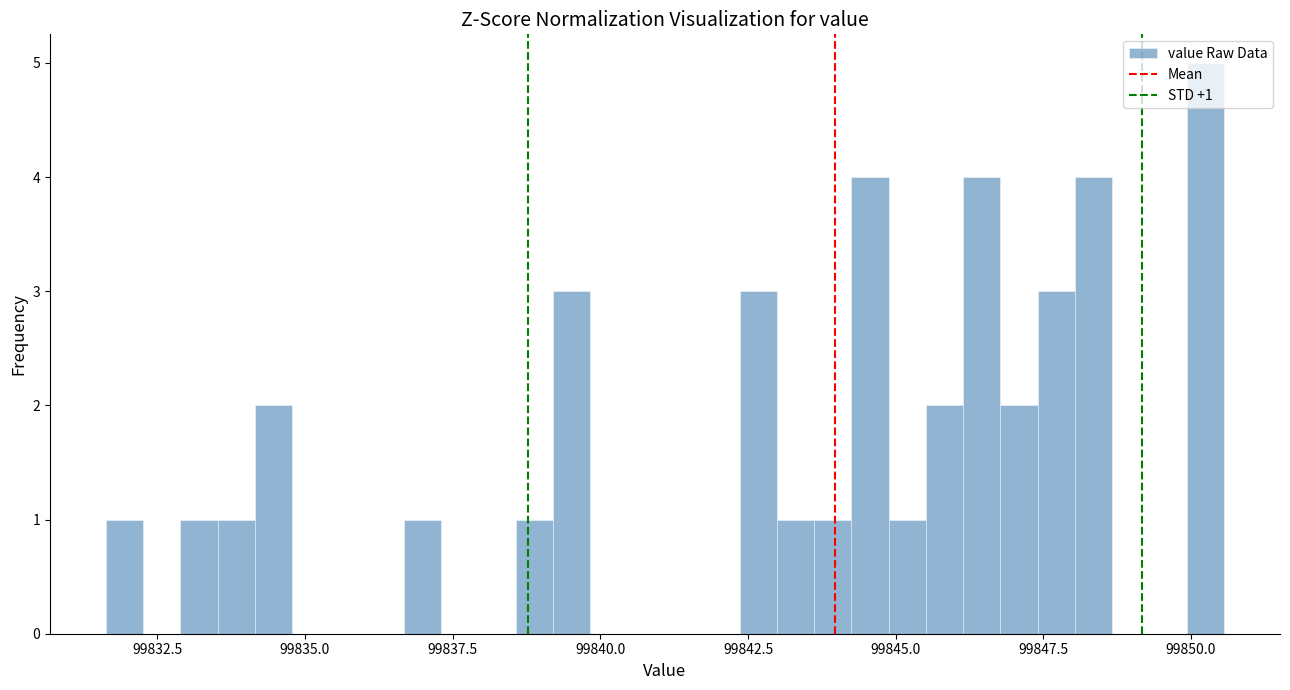

Read against the x-axis, roughly where is the centre of the tallest bar?

99850.0